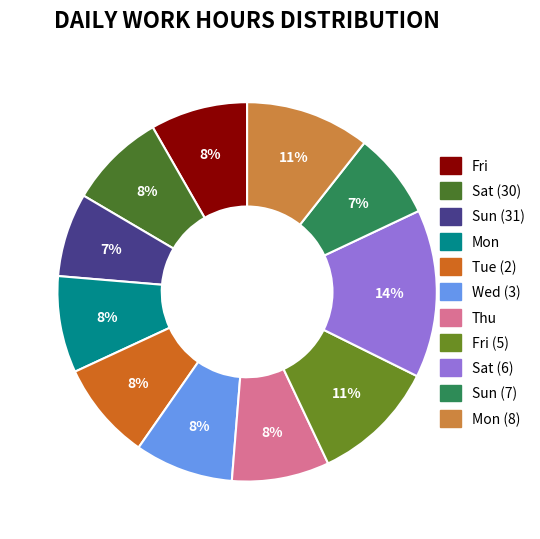

How many slices are in this pie chart?

11